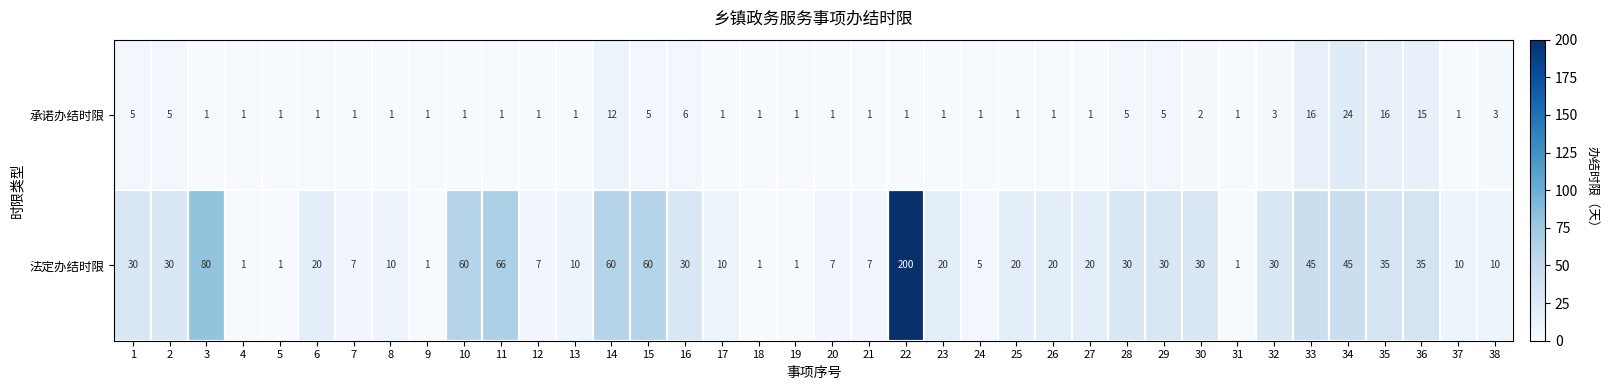

At how many categories does at least one series exceed 96?

1